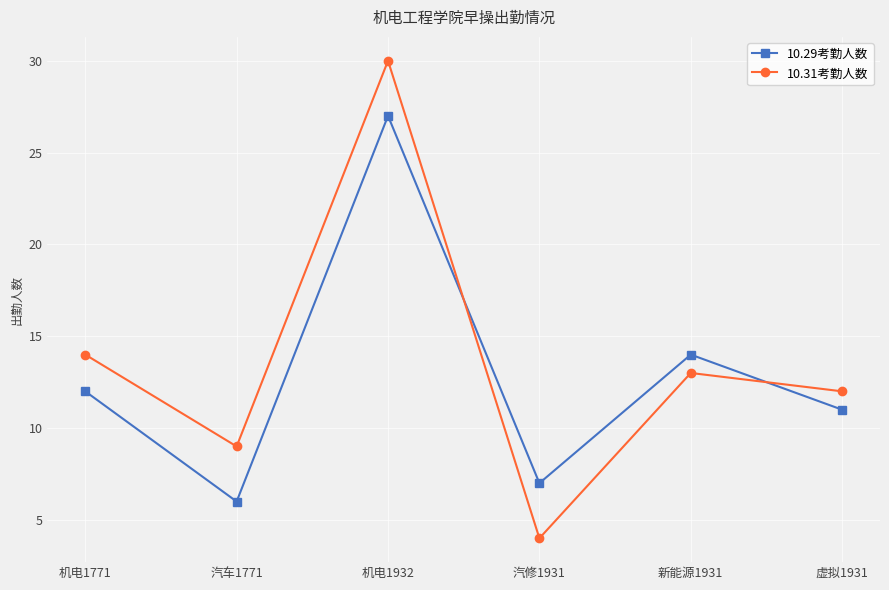

How many lines are shown in the chart?

2